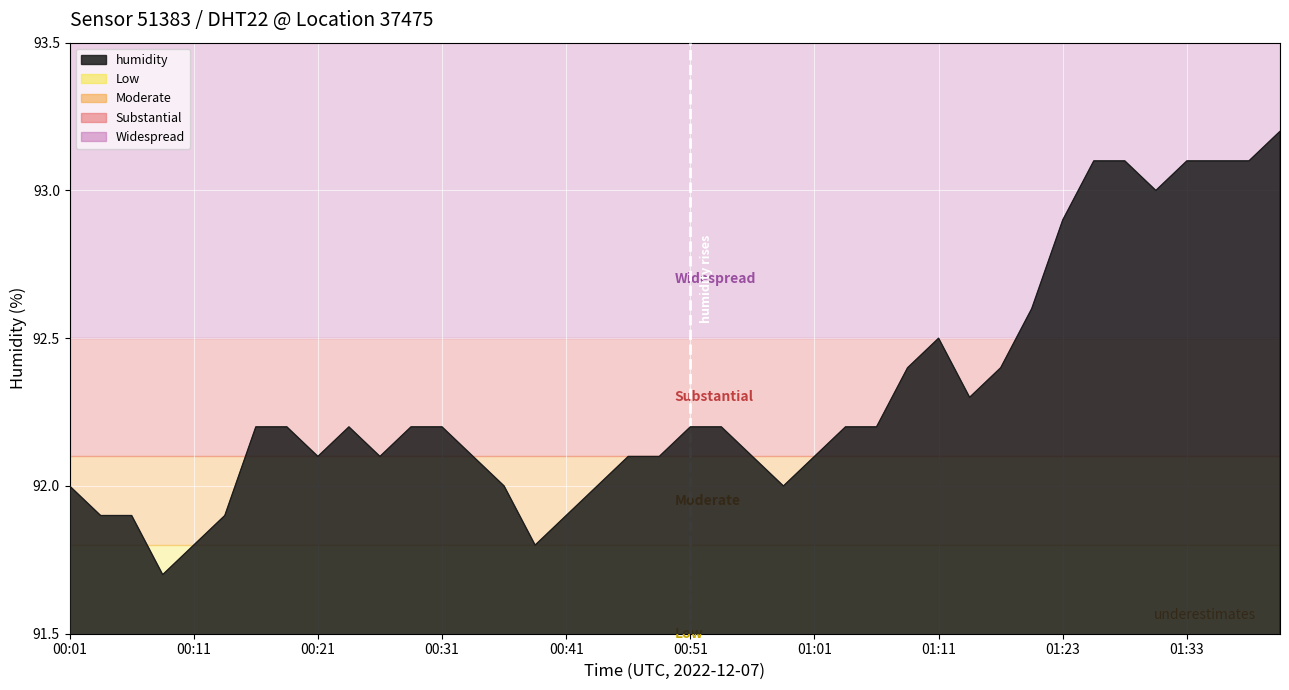

What is the difference between the values at 00:18 and 01:31?

0.8